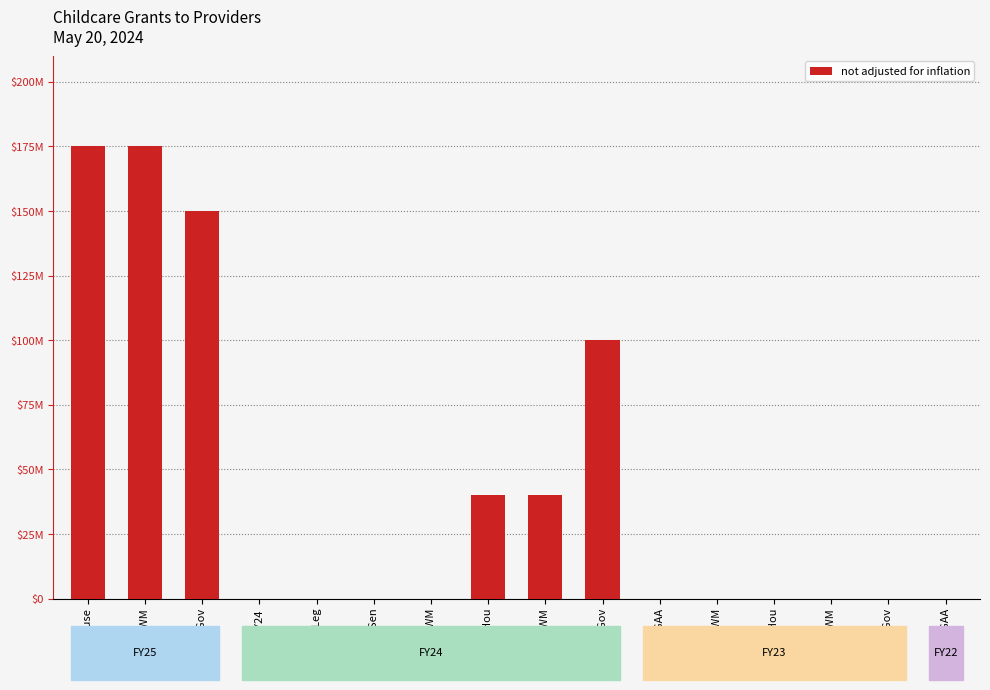

What is the greatest value displayed?

175000000